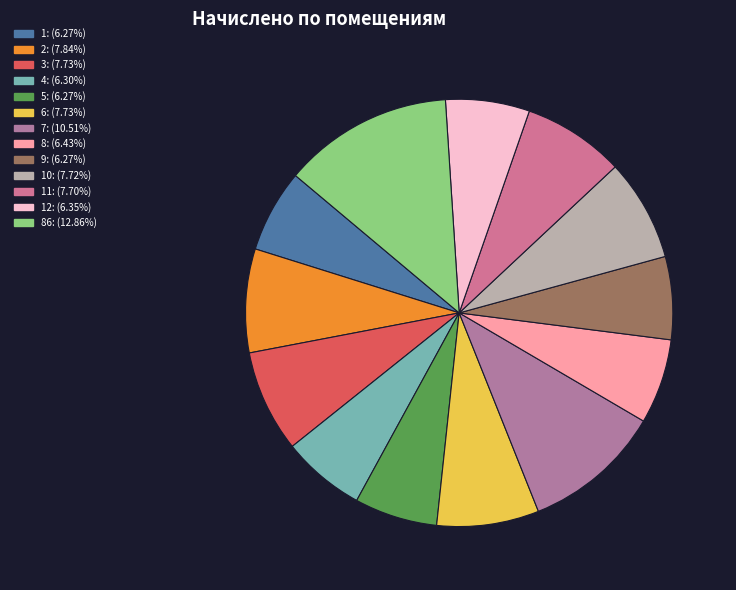

Count the number of slices in the pie.

13